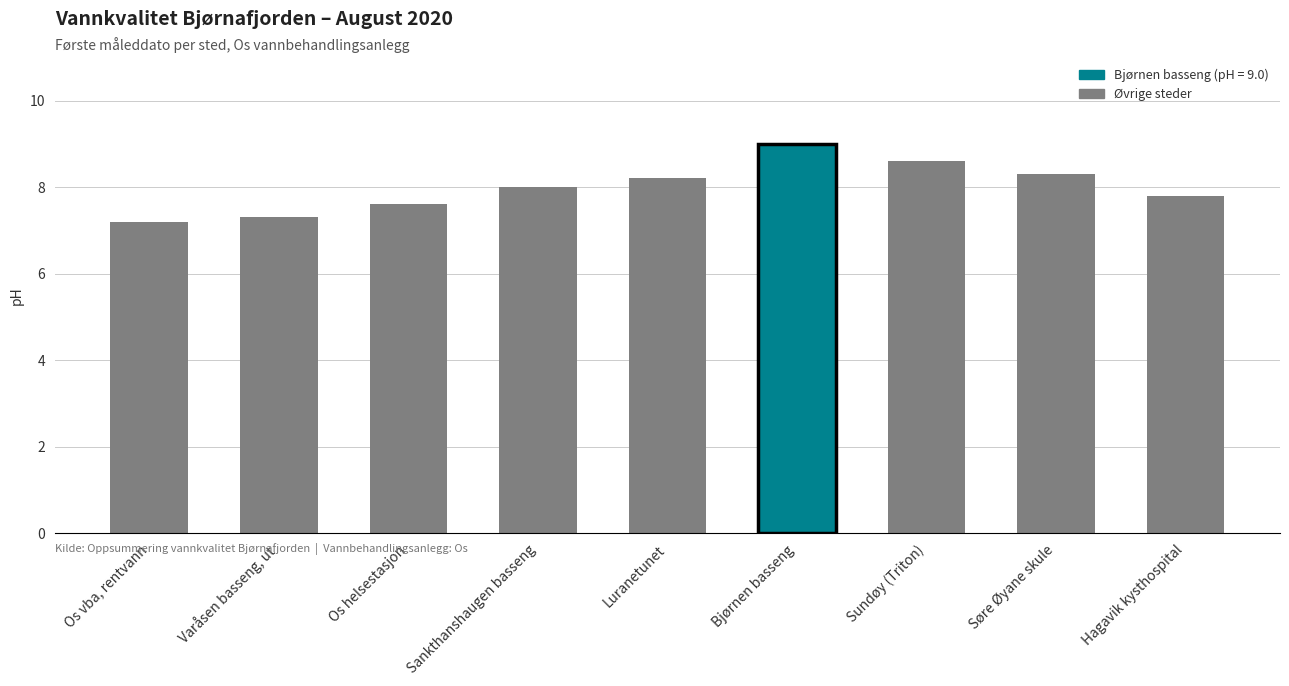

Is it true that the value at Varåsen basseng, ut is 7.3?

True